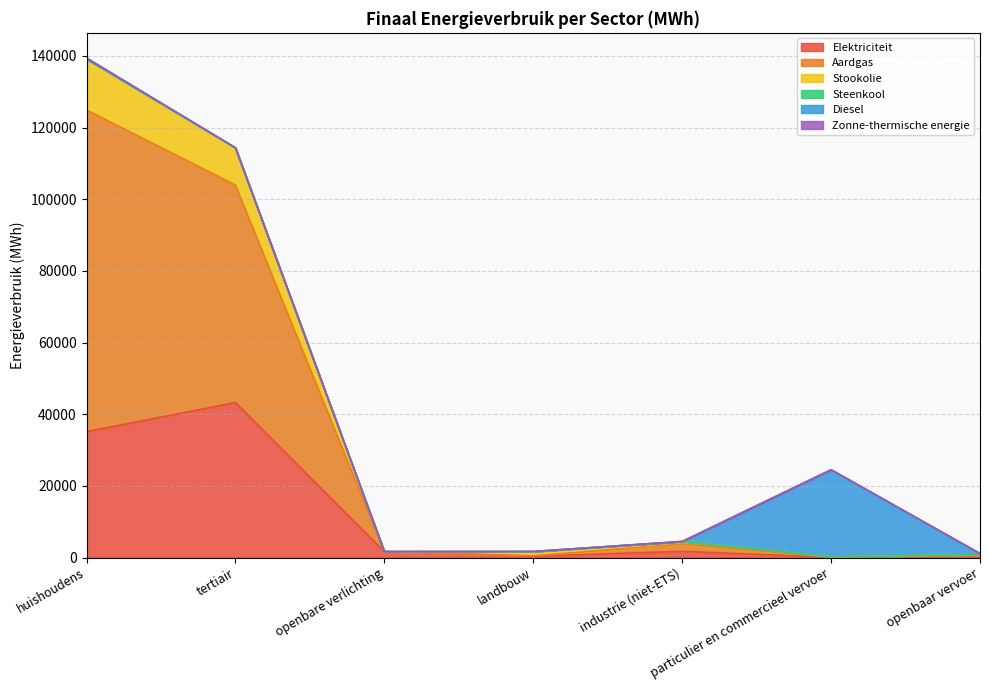

At which label does Elektriciteit reach its peak?

tertiair